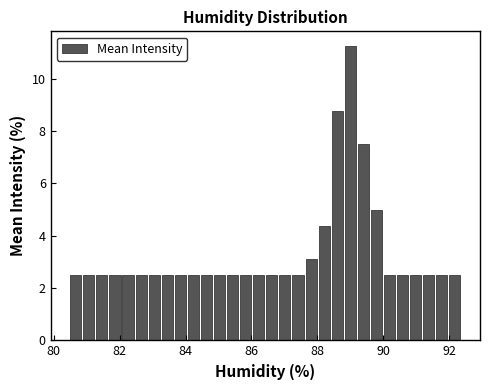

Read against the x-axis, roughly where is the centre of the tallest bar?

89.0